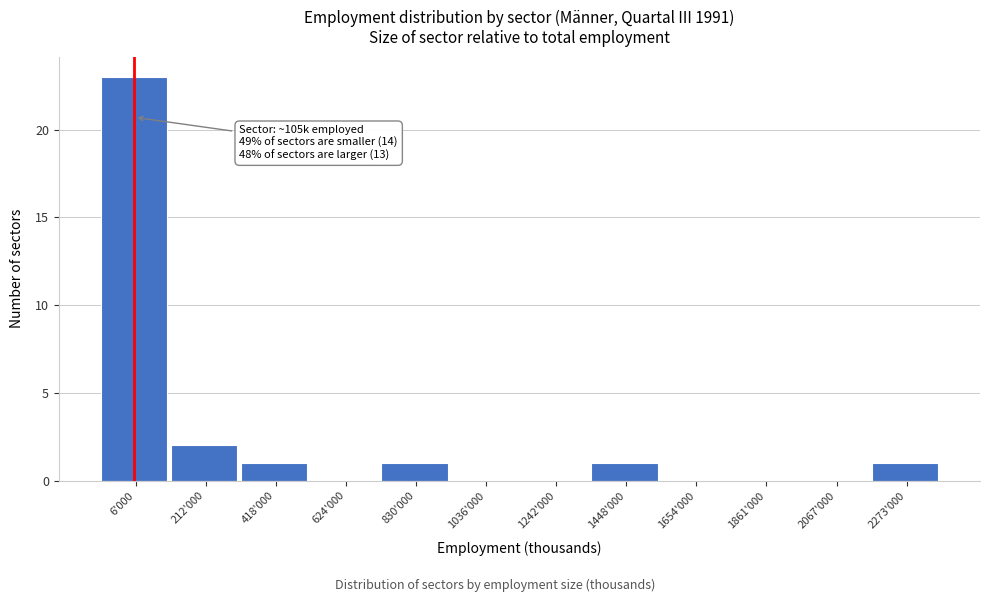

Reading right to left, transcribe all the data shown in this chart.

2273'000=1	2067'000=0	1861'000=0	1654'000=0	1448'000=1	1242'000=0	1036'000=0	830'000=1	624'000=0	418'000=1	212'000=2	6'000=23